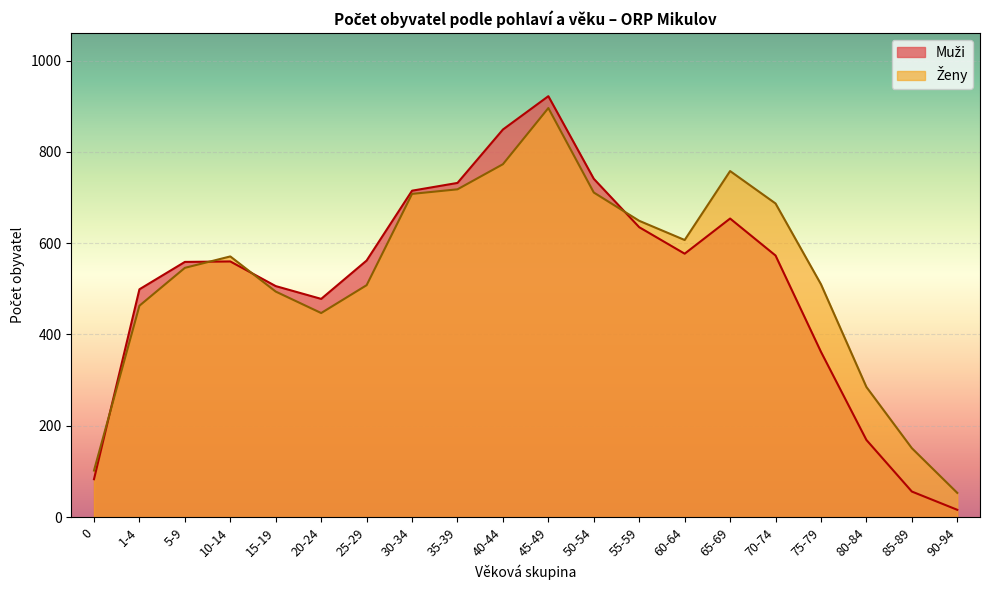

What is the approximate value of Ženy at 35-39?

718